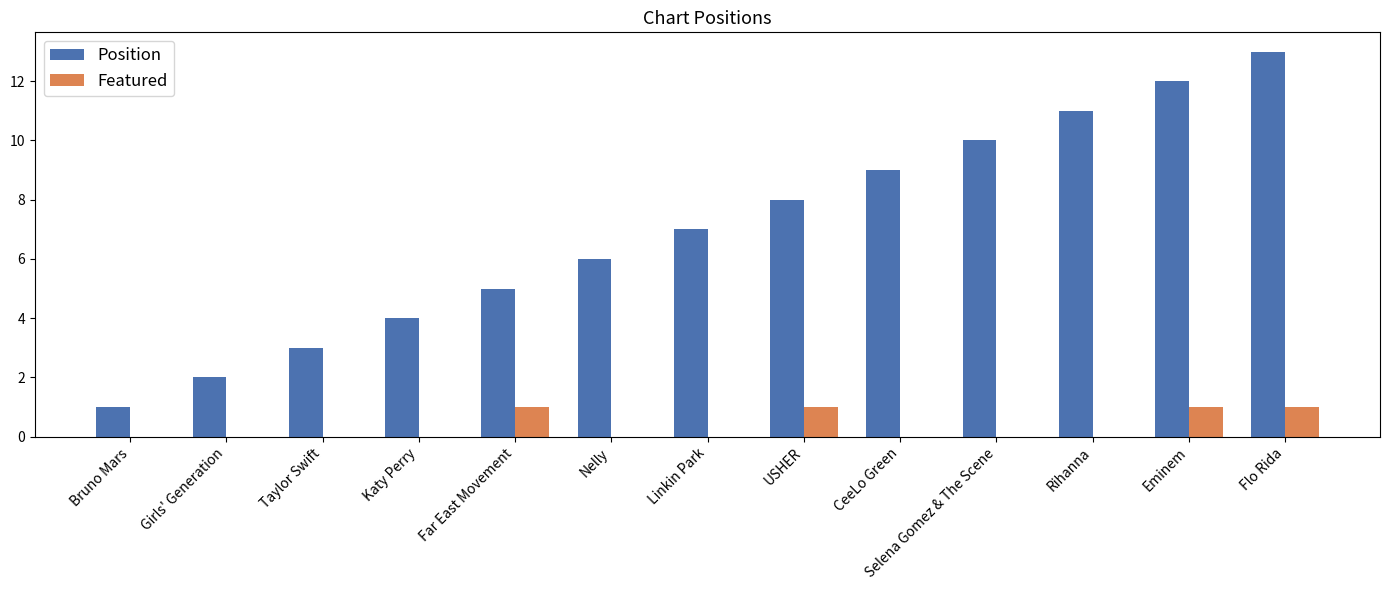

What is the spread (max minus min) of values at Bruno Mars?

1